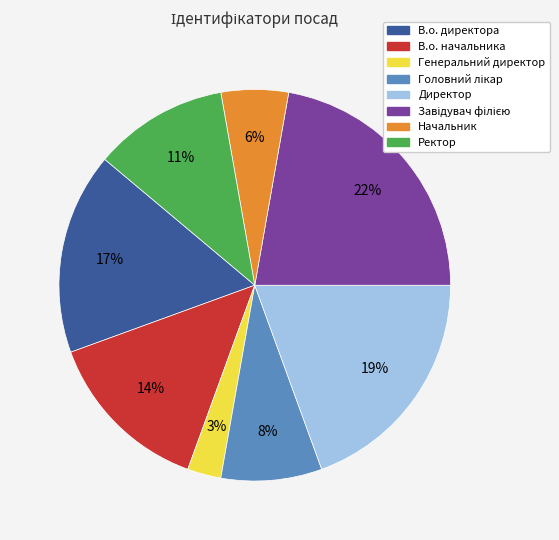

Do Директор and В.о. начальника together represent more than half of the pie?

No